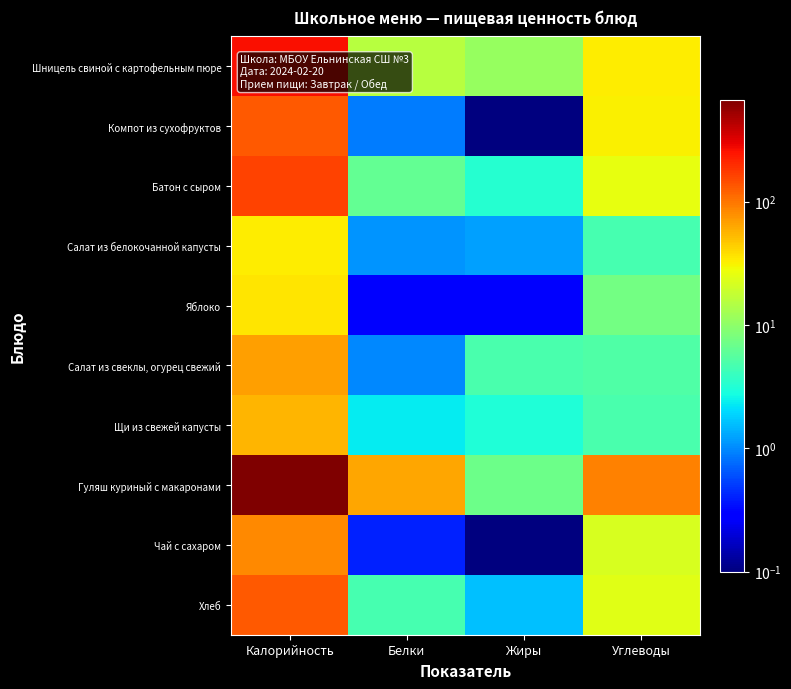

Which series has the largest range (max minus min)?

Гуляш куриный с макаронами